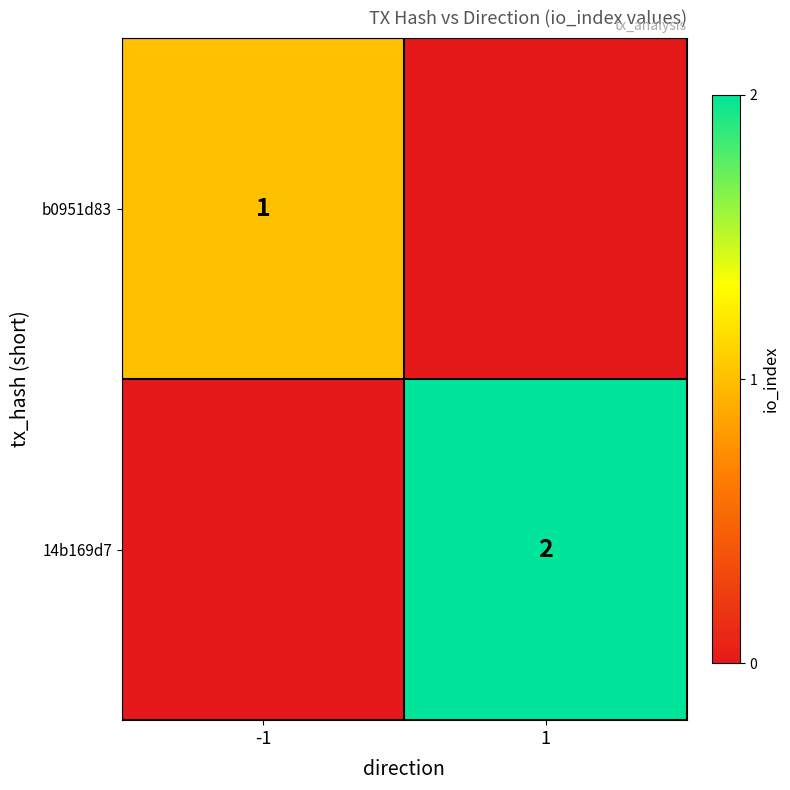

The value of b0951d83 at -1 is 2. True or false?

False